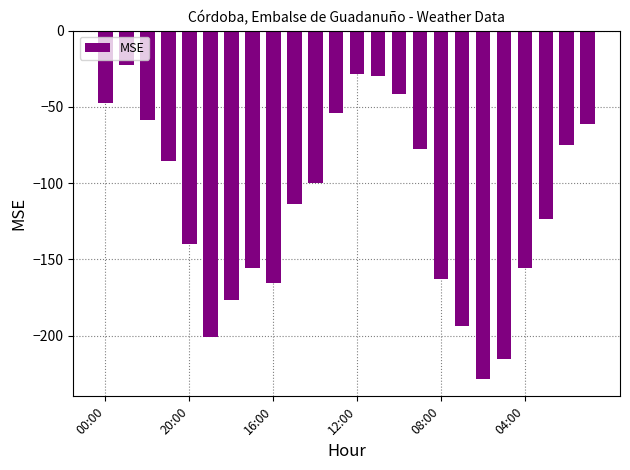

Count the number of categories in the chart.

24